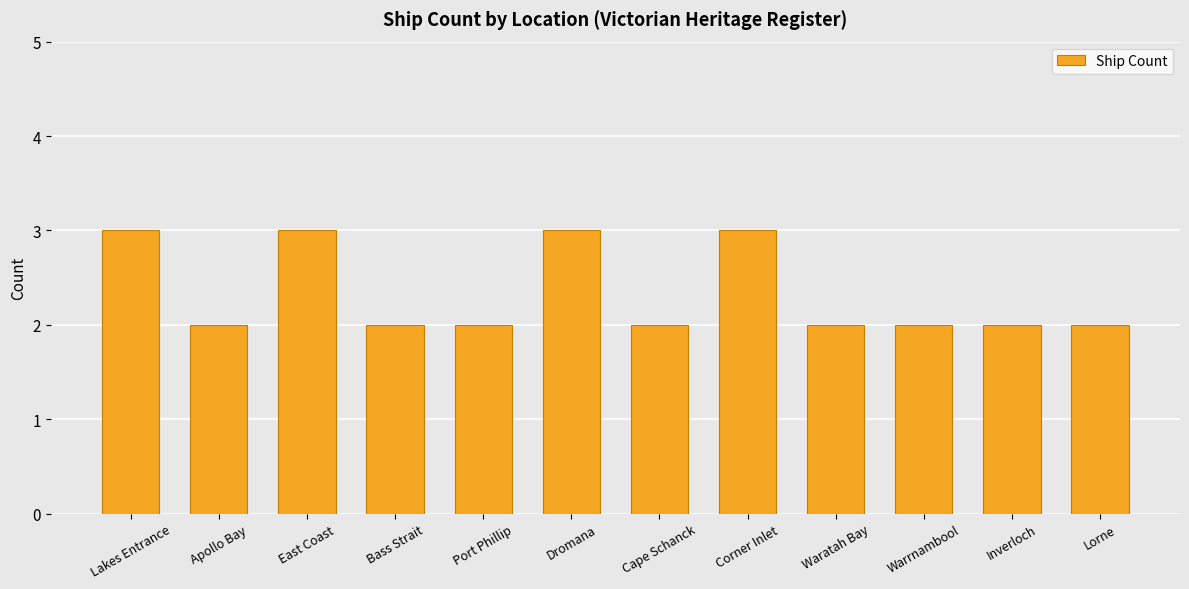

What is the greatest value displayed?

3